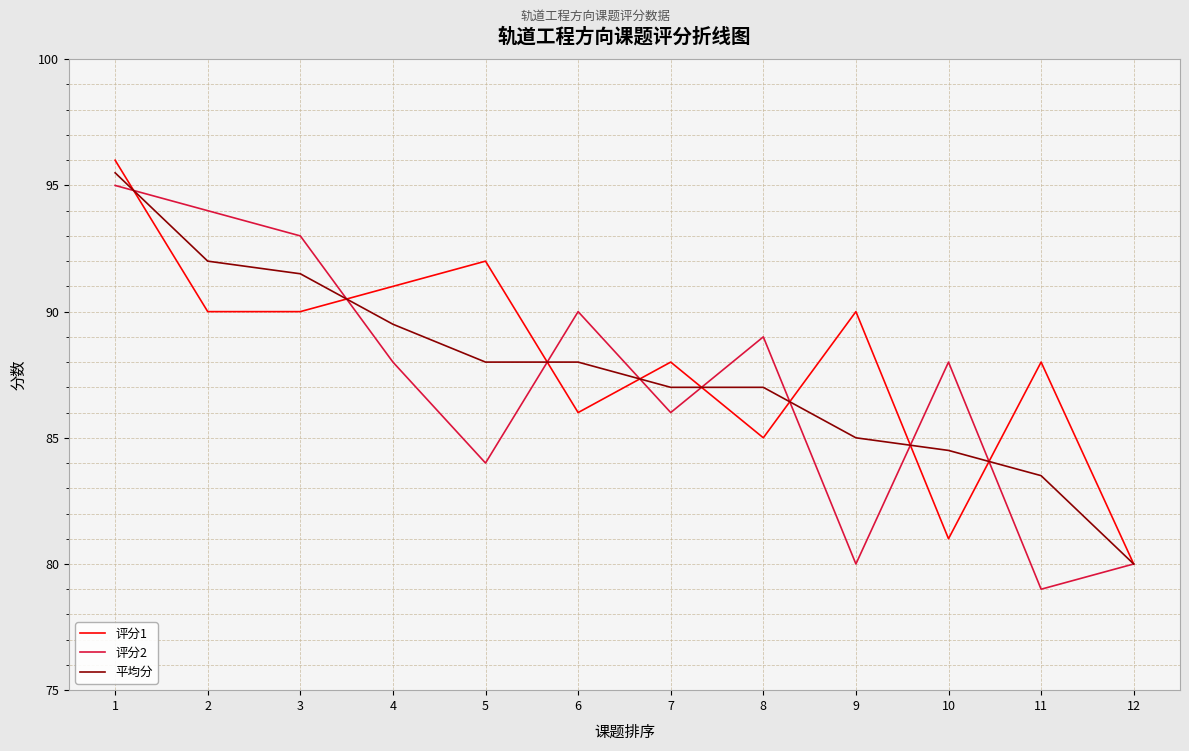

List the series in order of their peak value, highest first.

评分1, 平均分, 评分2